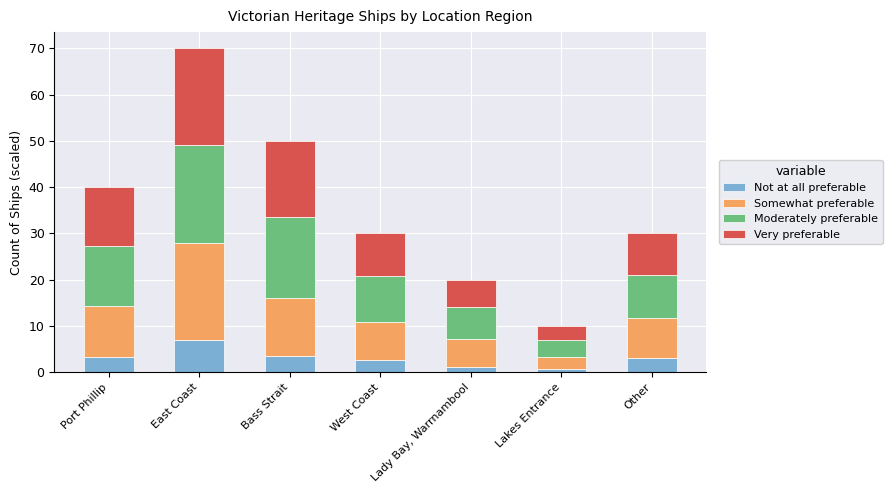

What is the highest value of the Not at all preferable series?

7.0